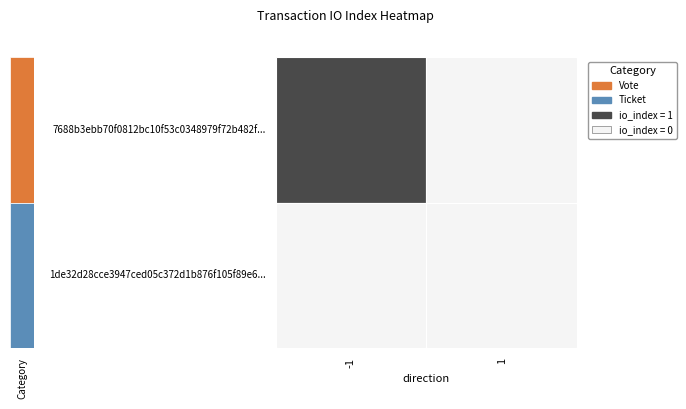

Reading left to right, extract all data points from this chart.

7688b3ebb70f0812bc10f53c0348979f72b482f: 1	0
1de32d28cce3947ced05c372d1b876f105f89e6: 0	0